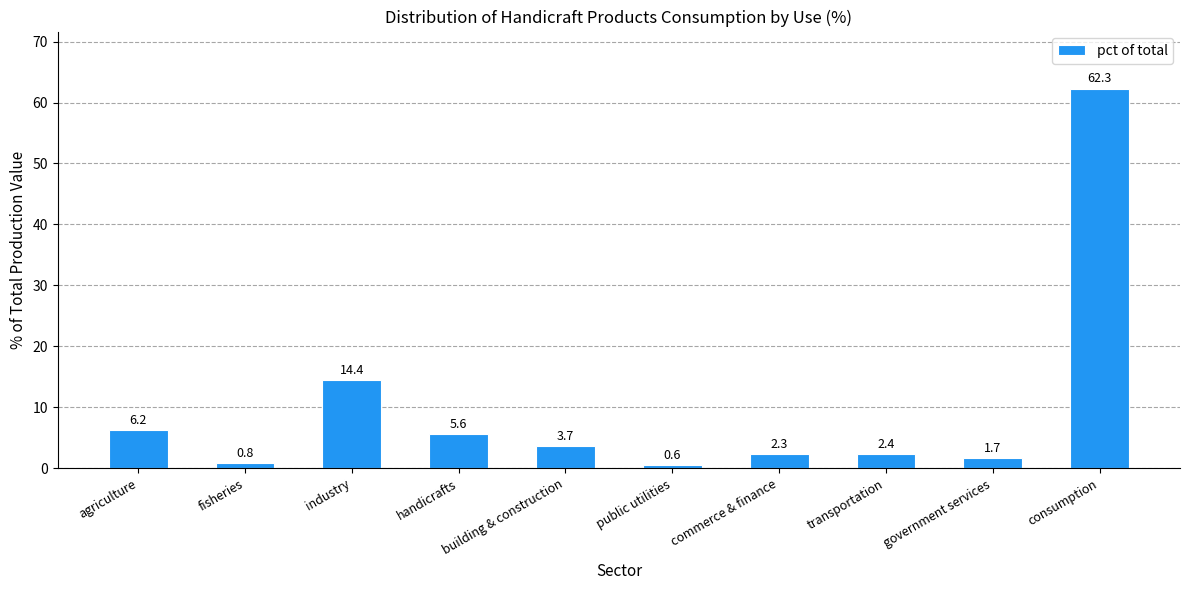

What is the difference between the values at public utilities and fisheries?

0.2